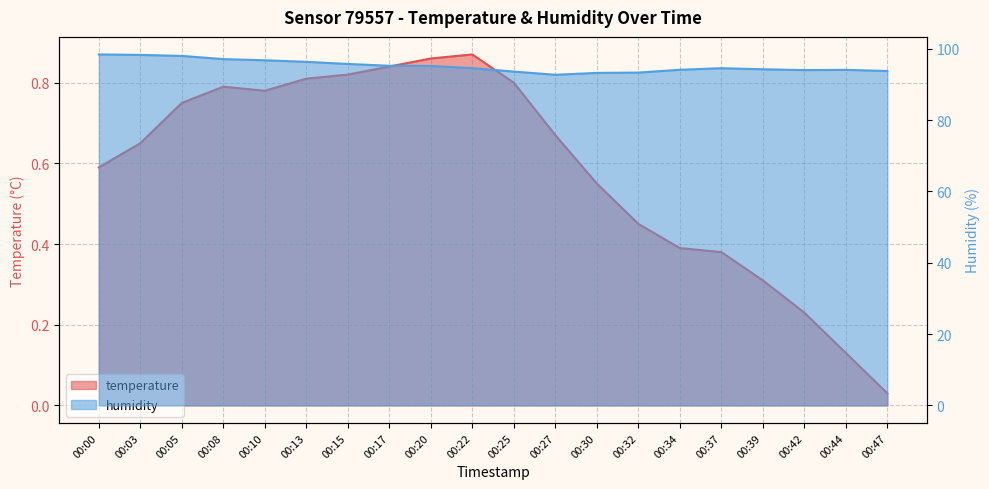

Which series has the largest total across all categories?

humidity